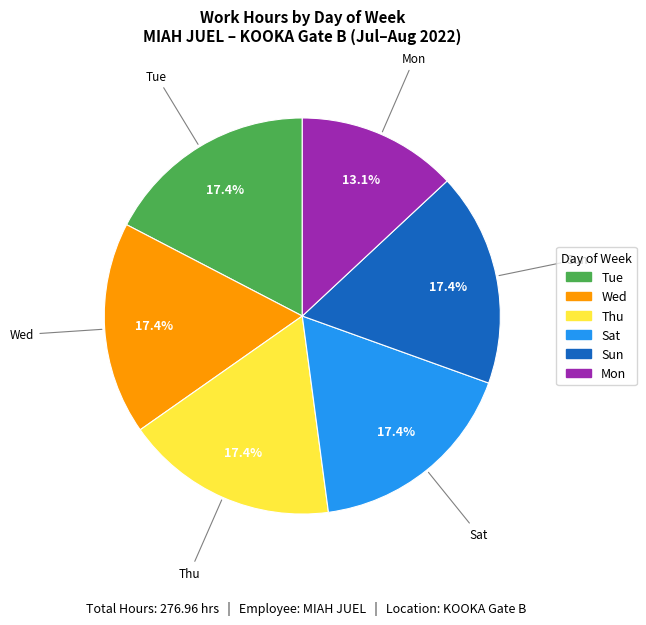

Does any single category account for the majority?

No